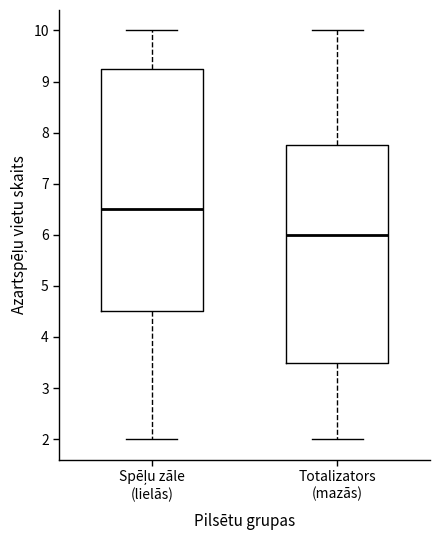

Comparing the boxes themselves (not the whiskers), which one is the tallest?

Spēļu zāle (lielās)